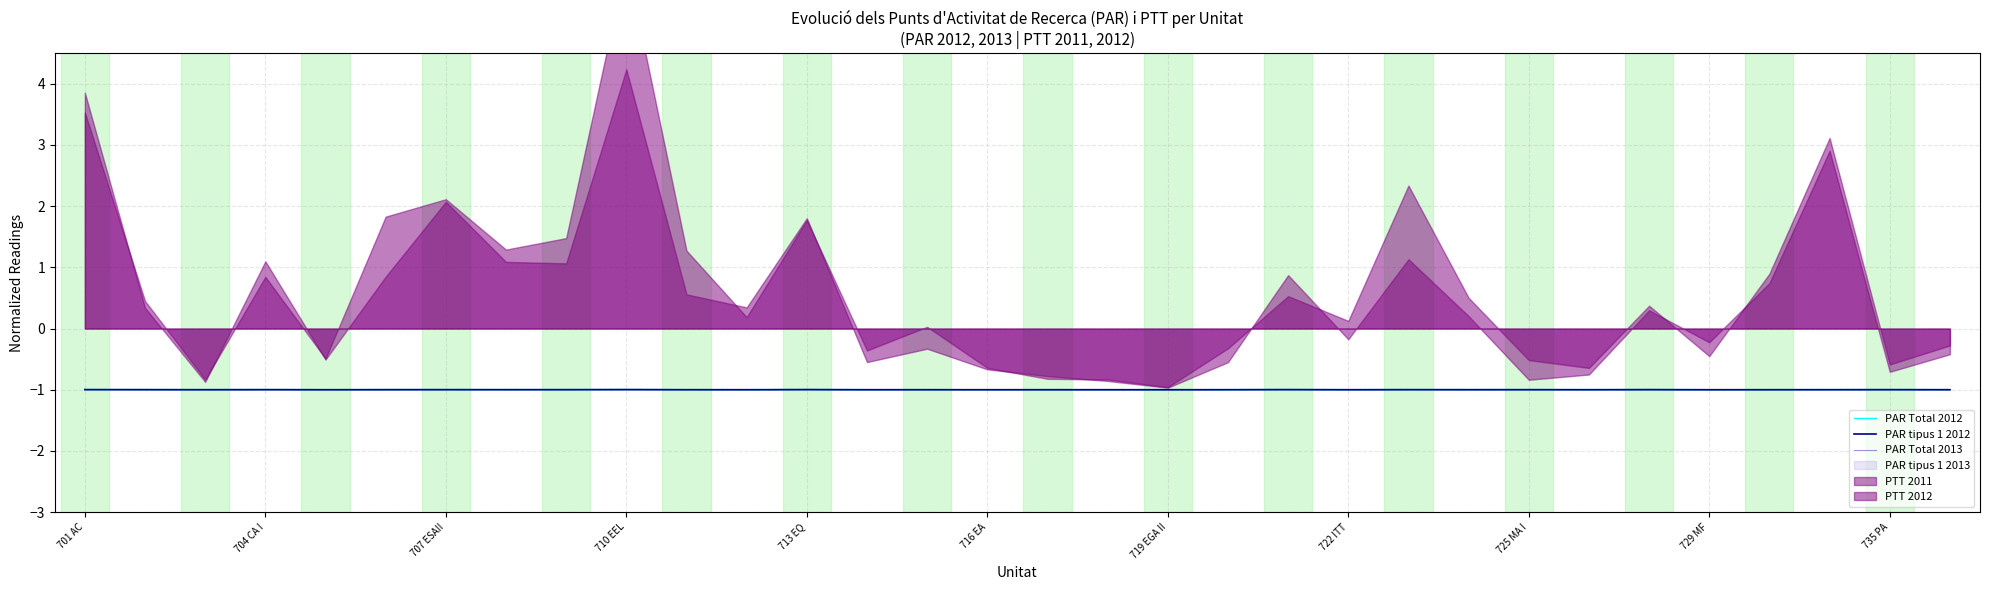

What is the maximum value for PAR Total 2013?

-1.0